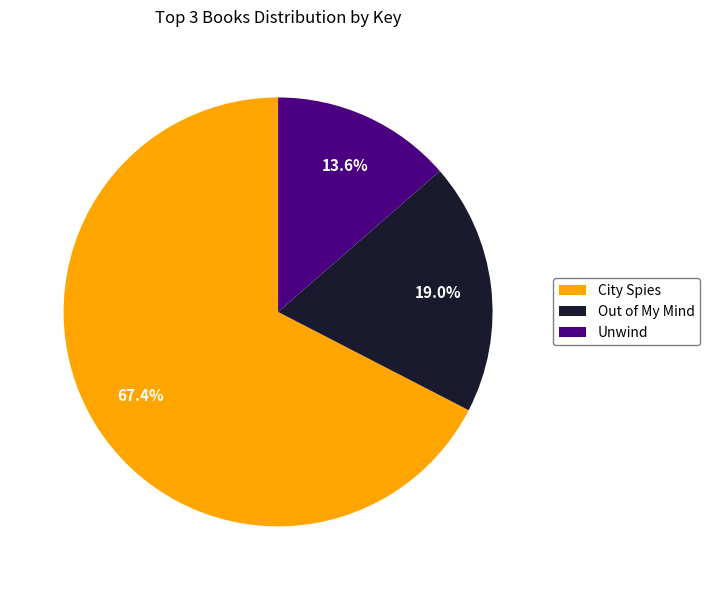

The Unwind slice represents 1% of the pie. True or false?

False